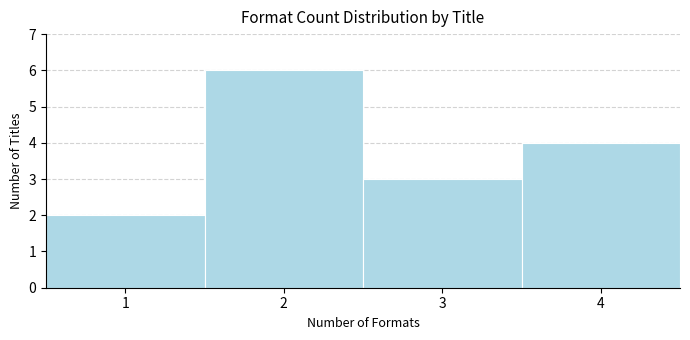

How tall is the bar that spans 0.5 to 1.5 on the x-axis? The values are not printed on the chart, so give them approximately, as read against the axis.

2